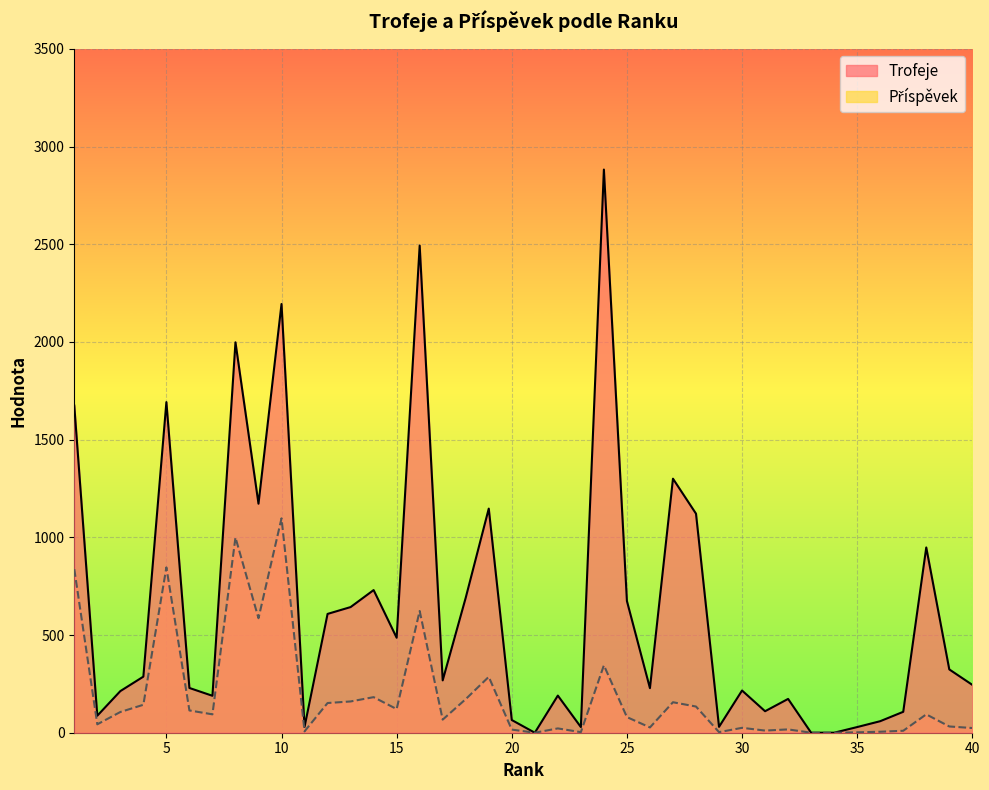

Between 13 and 40, which series saw the biggest shift?

Trofeje